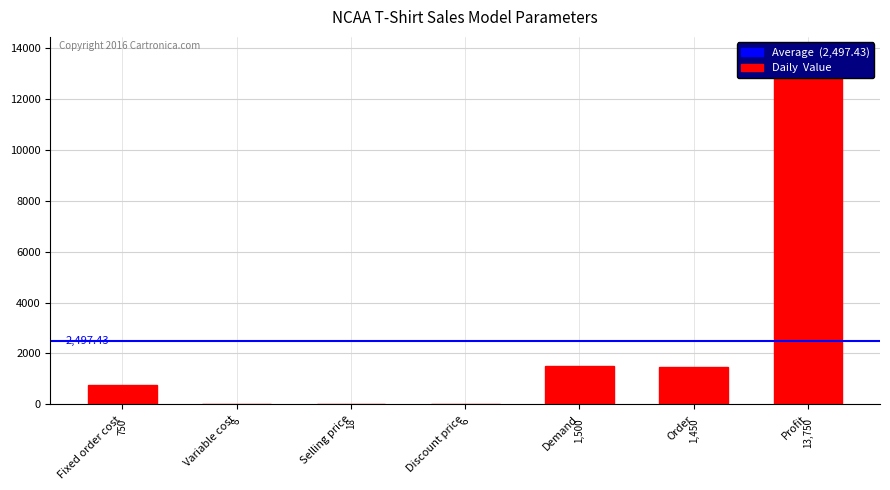

How many bars are there in total?

7